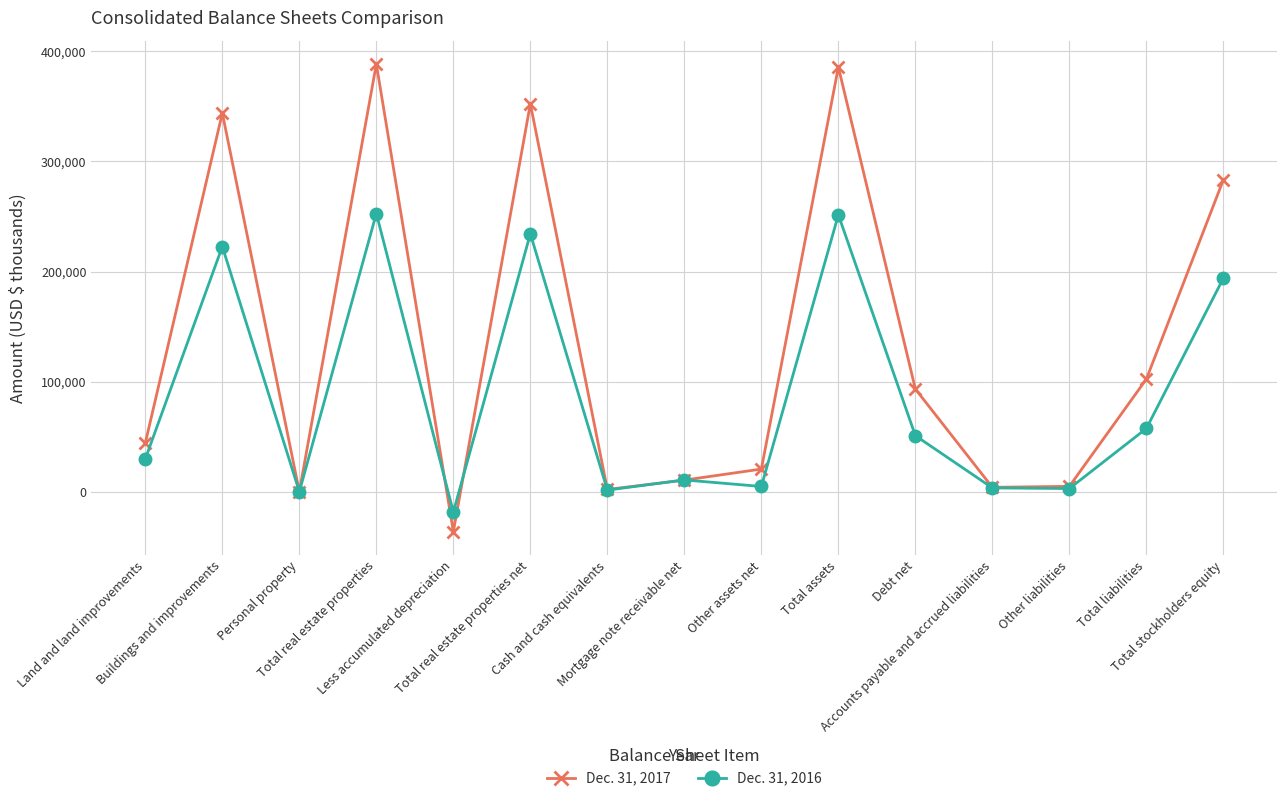

Rank the series by their average value, from highest to lowest.

Dec. 31, 2017, Dec. 31, 2016